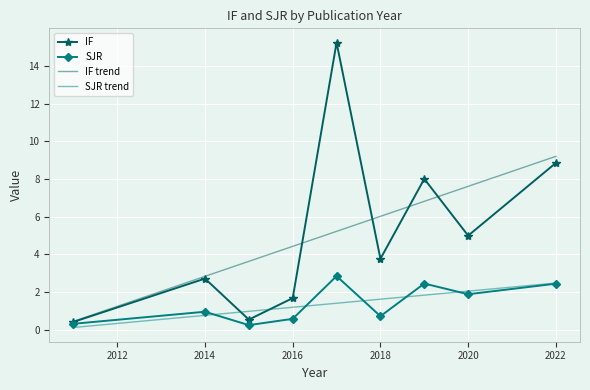

Rank the series by their maximum value, from lowest to highest.

SJR trend, SJR, IF trend, IF